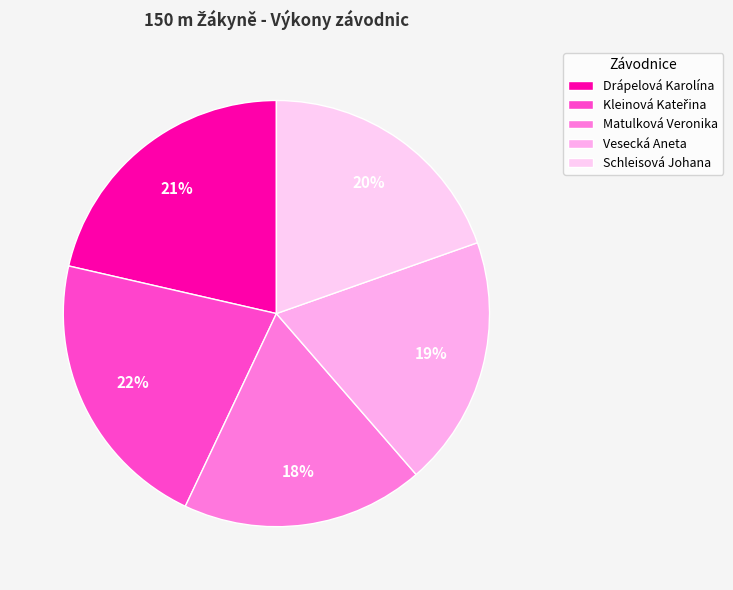

True or false: Vesecká Aneta accounts for 14% of the total.

False